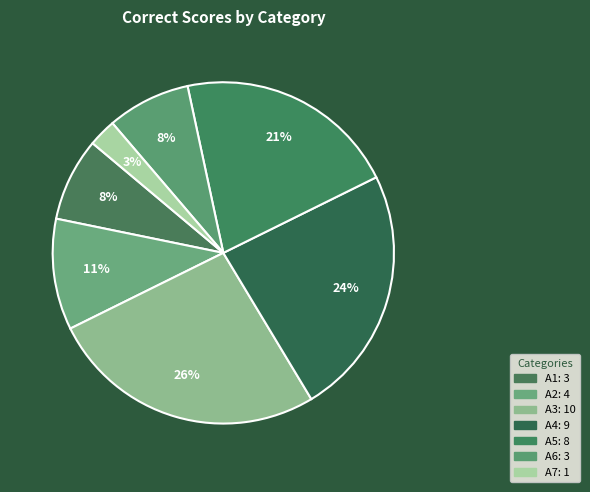

Does any single category account for the majority?

No